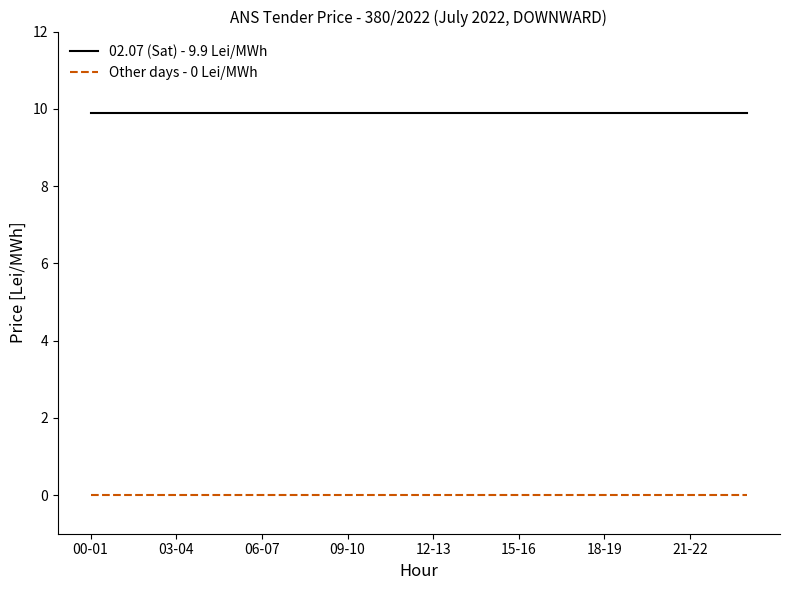

True or false: 02.07 (Sat) - 9.9 Lei/MWh and Other days - 0 Lei/MWh cross at least once.

False